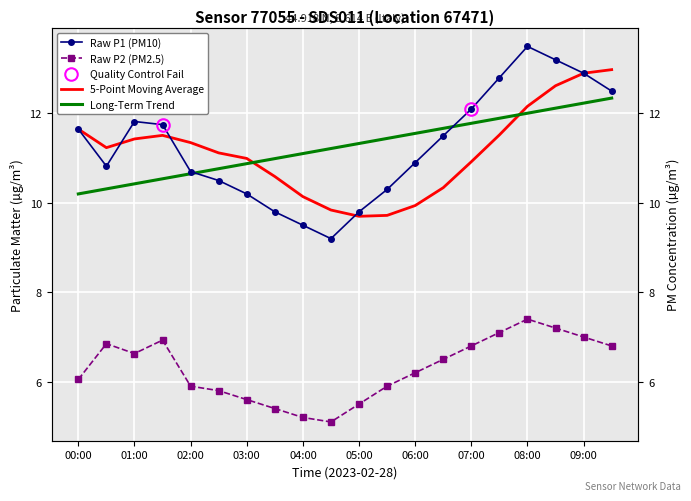

Reading left to right, what are all the values shown in this chart?

P1: 00:00=11.7	00:30=10.8	01:00=11.8	01:30=11.8	02:00=10.7	02:30=10.5	03:00=10.2	03:30=9.8	04:00=9.5	04:30=9.2	05:00=9.8	05:30=10.3	06:00=10.9	06:30=11.5	07:00=12.1	07:30=12.8	08:00=13.5	08:30=13.2	09:00=12.9	09:30=12.5
P2: 00:00=6.0	00:30=6.8	01:00=6.6	01:30=6.9	02:00=5.9	02:30=5.8	03:00=5.6	03:30=5.4	04:00=5.2	04:30=5.1	05:00=5.5	05:30=5.9	06:00=6.2	06:30=6.5	07:00=6.8	07:30=7.1	08:00=7.4	08:30=7.2	09:00=7.0	09:30=6.8